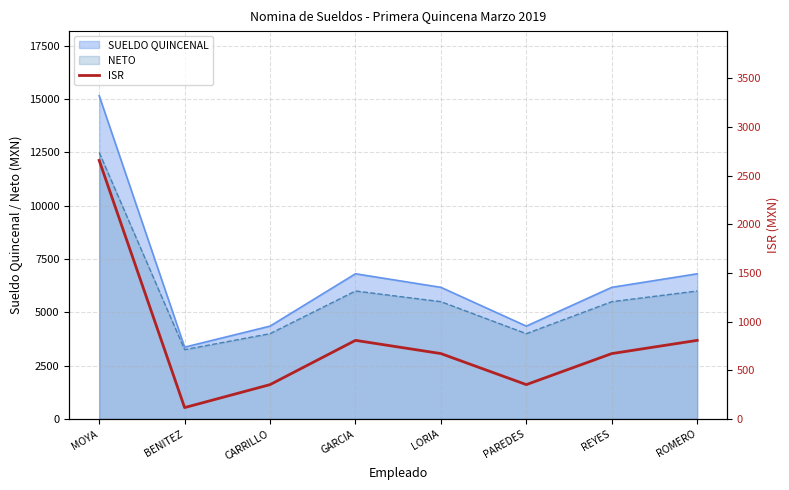

Is it true that SUELDO QUINCENAL equals 6171.5 at REYES?

True